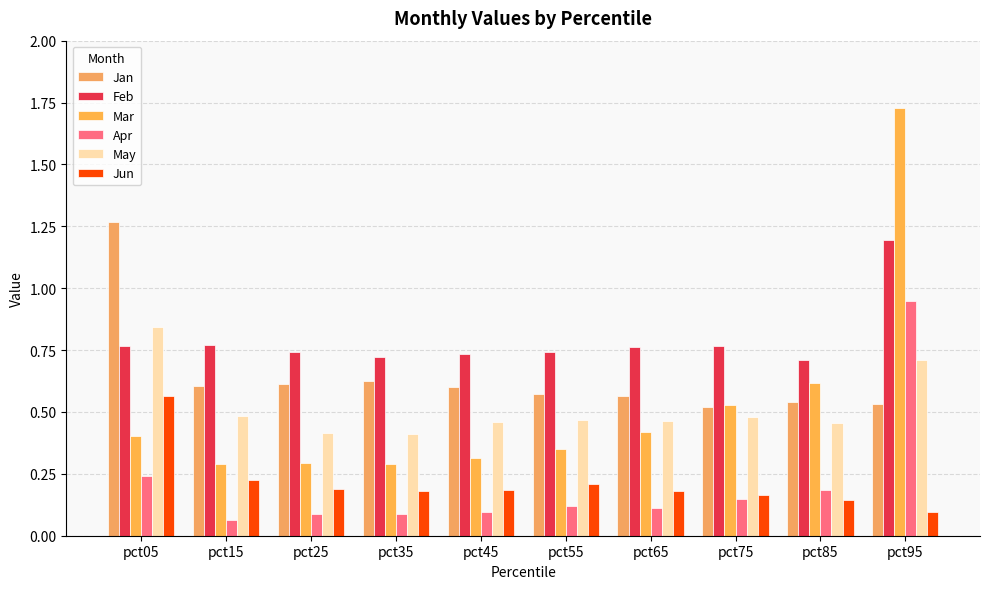

Reading left to right, transcribe all the data shown in this chart.

Jan: pct05=1.3	pct15=0.6	pct25=0.6	pct35=0.6	pct45=0.6	pct55=0.6	pct65=0.6	pct75=0.5	pct85=0.5	pct95=0.5
Feb: pct05=0.8	pct15=0.8	pct25=0.7	pct35=0.7	pct45=0.7	pct55=0.7	pct65=0.8	pct75=0.8	pct85=0.7	pct95=1.2
Mar: pct05=0.4	pct15=0.3	pct25=0.3	pct35=0.3	pct45=0.3	pct55=0.3	pct65=0.4	pct75=0.5	pct85=0.6	pct95=1.7
Apr: pct05=0.2	pct15=0.1	pct25=0.1	pct35=0.1	pct45=0.1	pct55=0.1	pct65=0.1	pct75=0.1	pct85=0.2	pct95=0.9
May: pct05=0.8	pct15=0.5	pct25=0.4	pct35=0.4	pct45=0.5	pct55=0.5	pct65=0.5	pct75=0.5	pct85=0.5	pct95=0.7
Jun: pct05=0.6	pct15=0.2	pct25=0.2	pct35=0.2	pct45=0.2	pct55=0.2	pct65=0.2	pct75=0.2	pct85=0.1	pct95=0.1